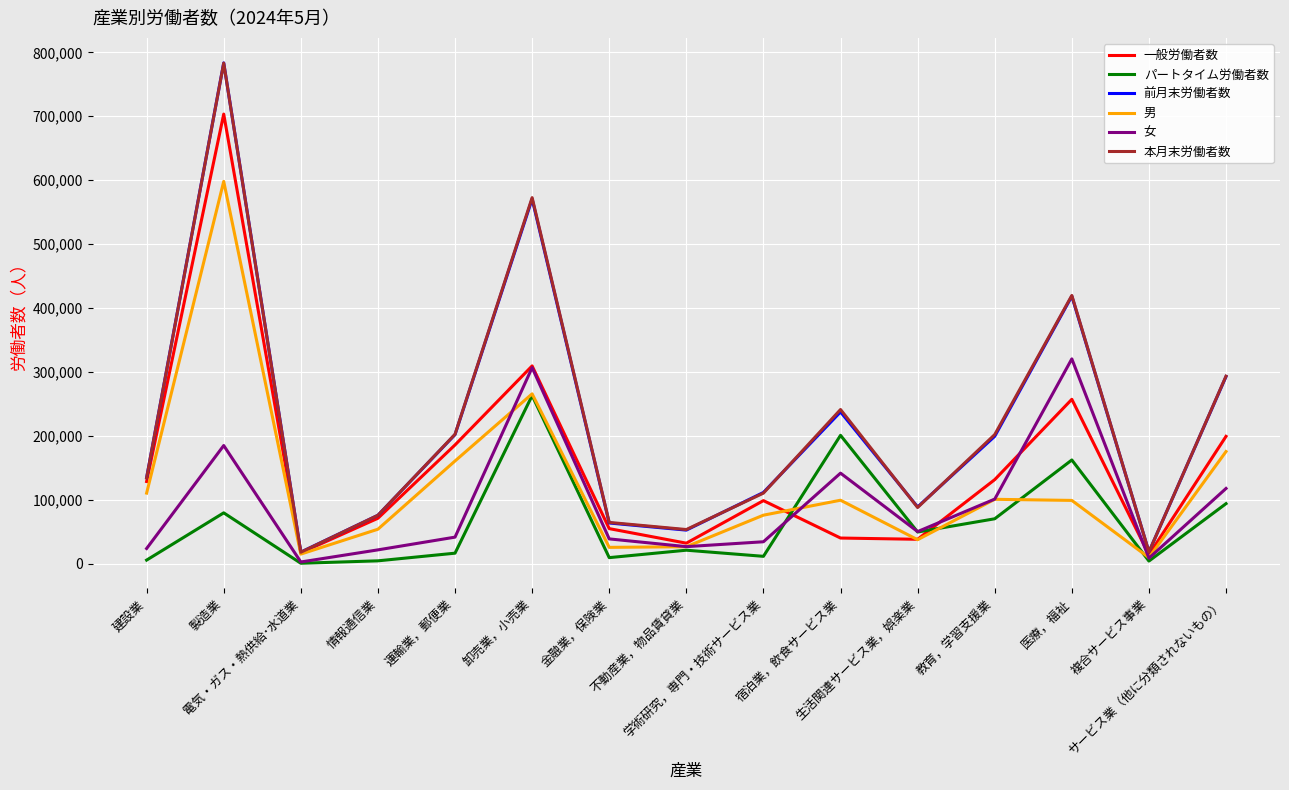

Is the value of パートタイム労働者数 at 生活関連サービス業，娯楽業 greater than the value of 本月末労働者数 at 製造業?

No